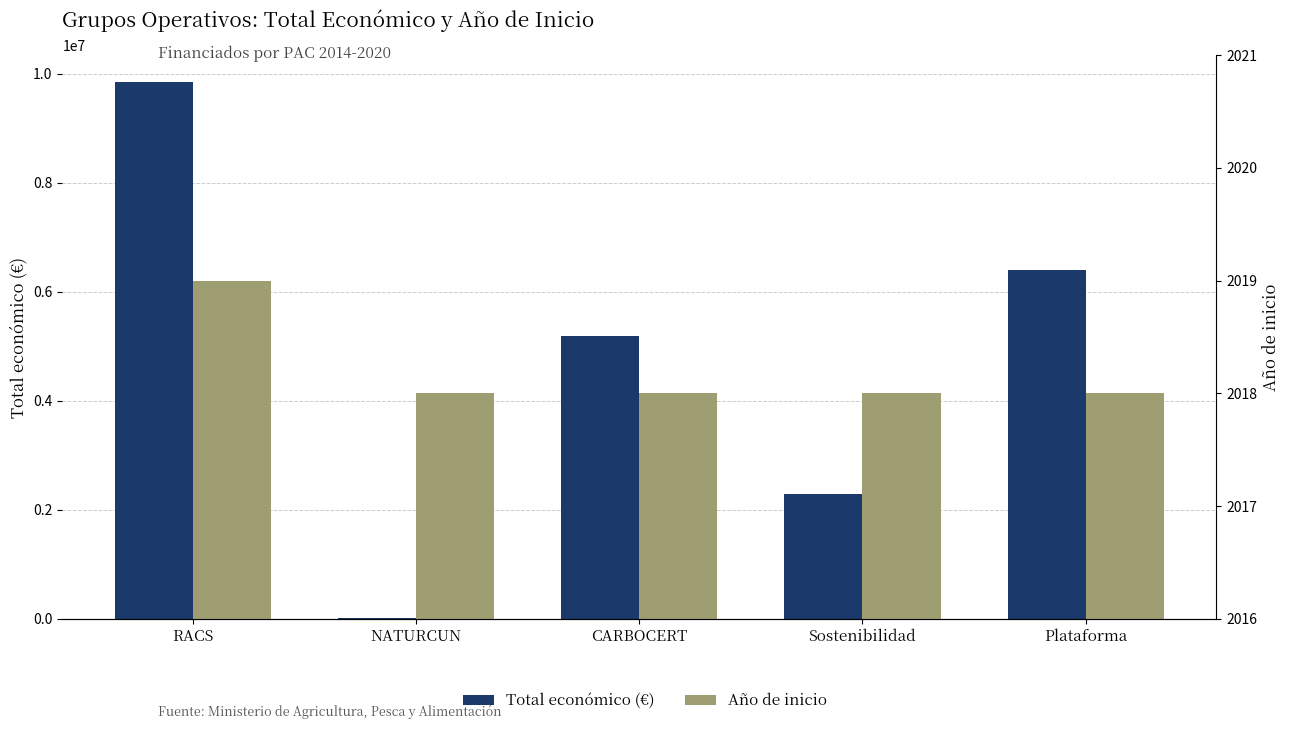

What is the label of the 5th bar from the left?

Plataforma